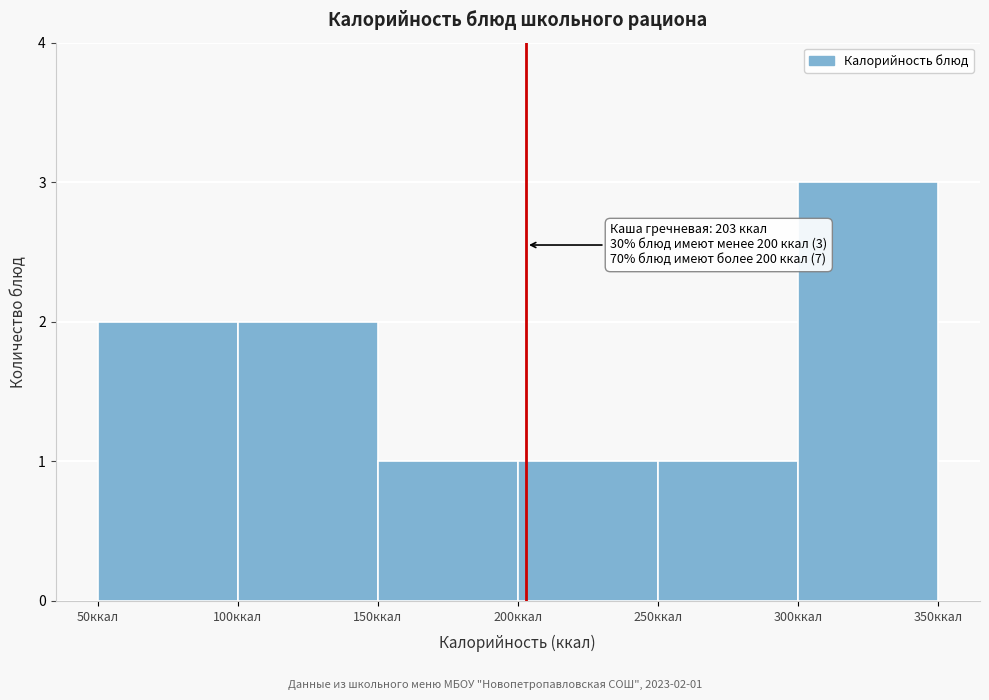

Over which range of the x-axis is the bar tallest?

300 to 350